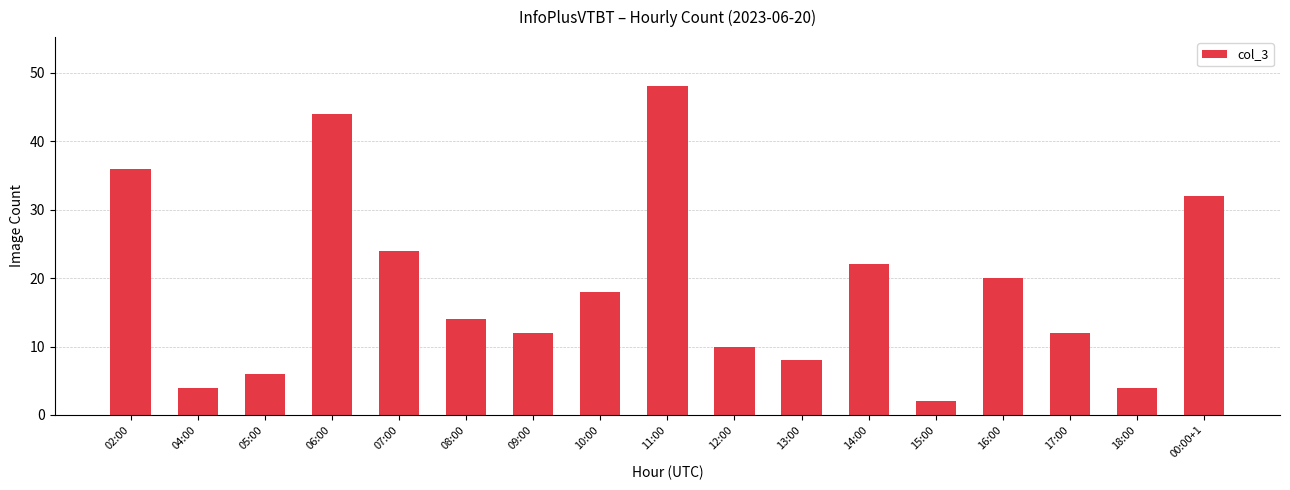

Which category has the highest value across all series?

11:00